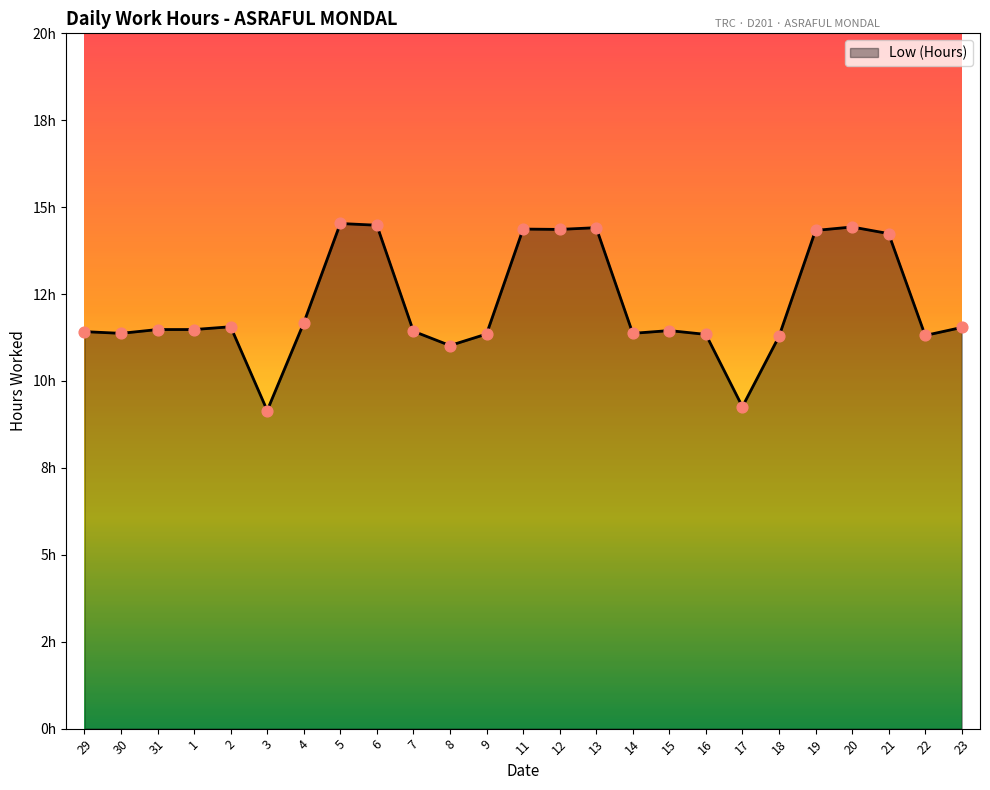

Which has a higher value, 9 or 17?

9